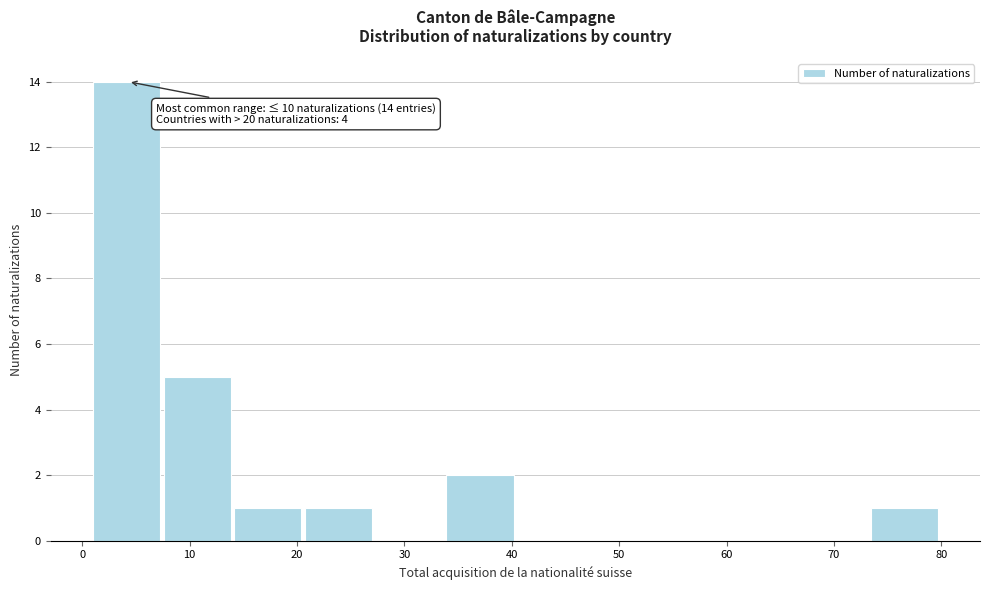

Over which range of the x-axis is the bar tallest?

1 to 8